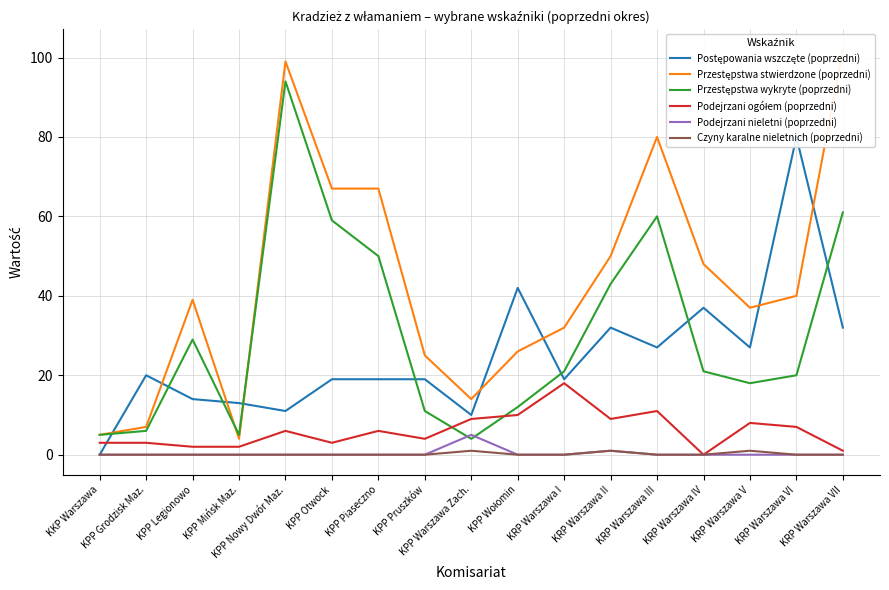

Does the chart display data point markers on the line(s)?

No